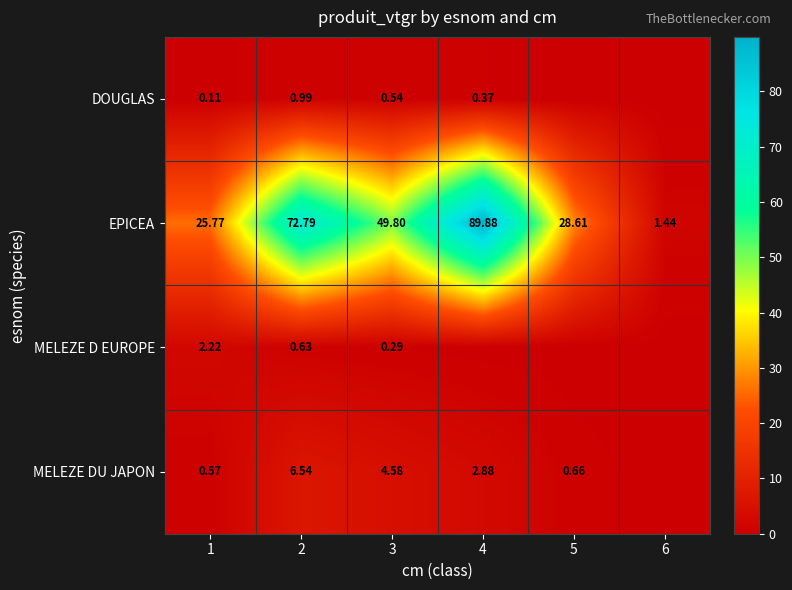

Is the value of EPICEA at 4 greater than the value of MELEZE DU JAPON at 2?

Yes